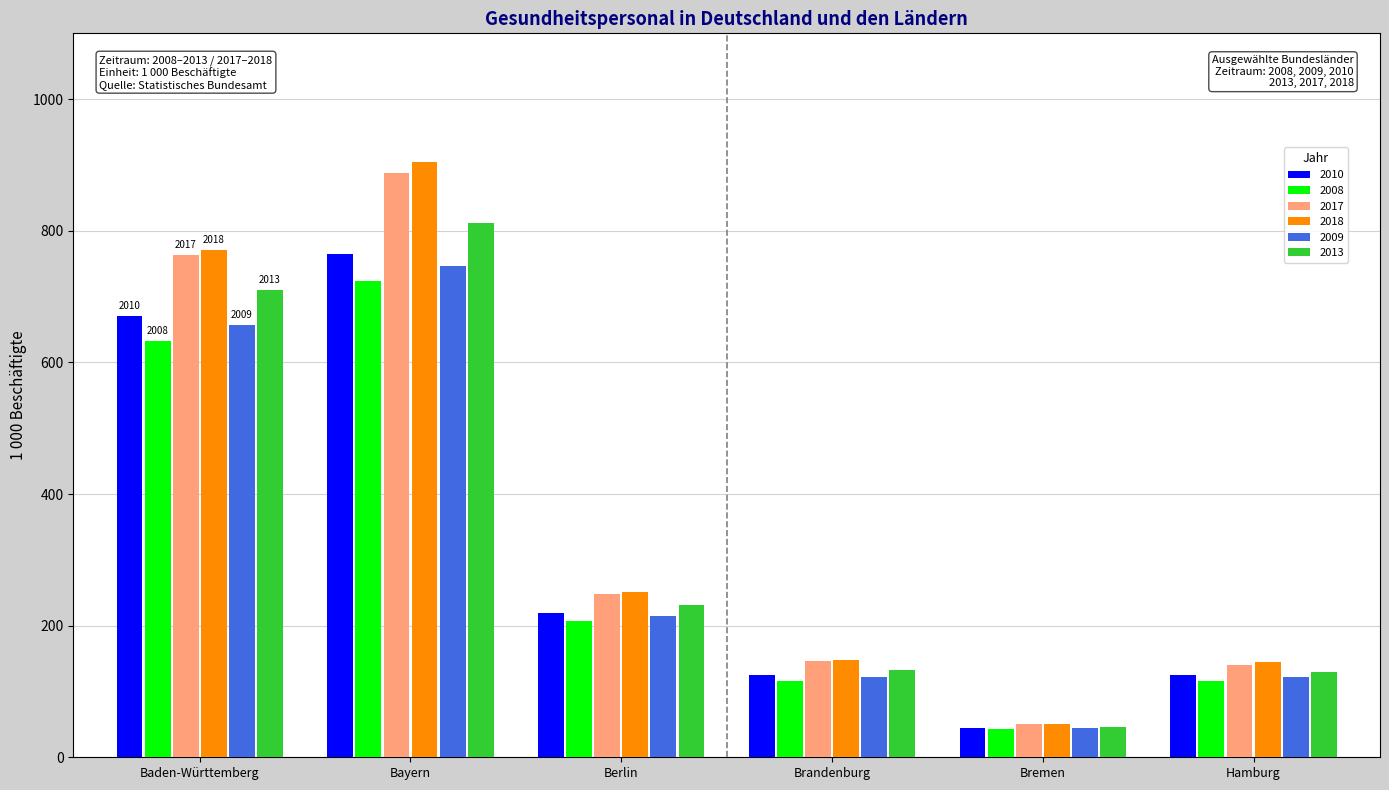

What position from the right is Bayern?

5